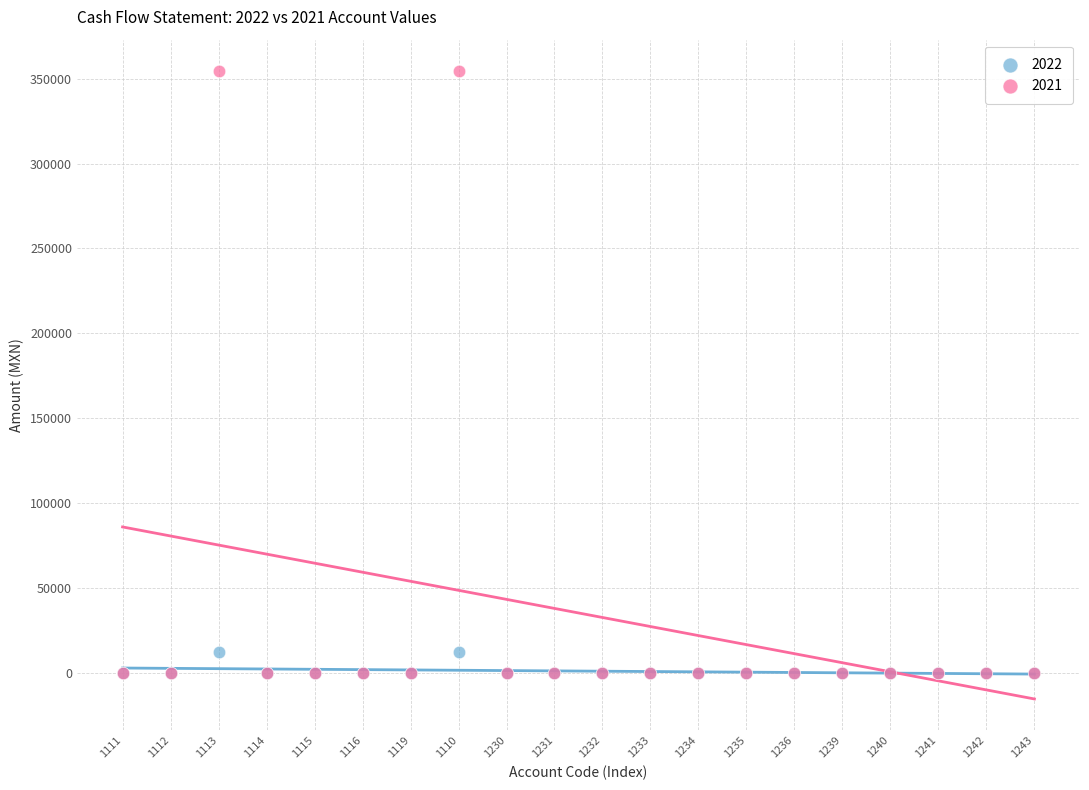

Which series contains the highest Y value?

2021